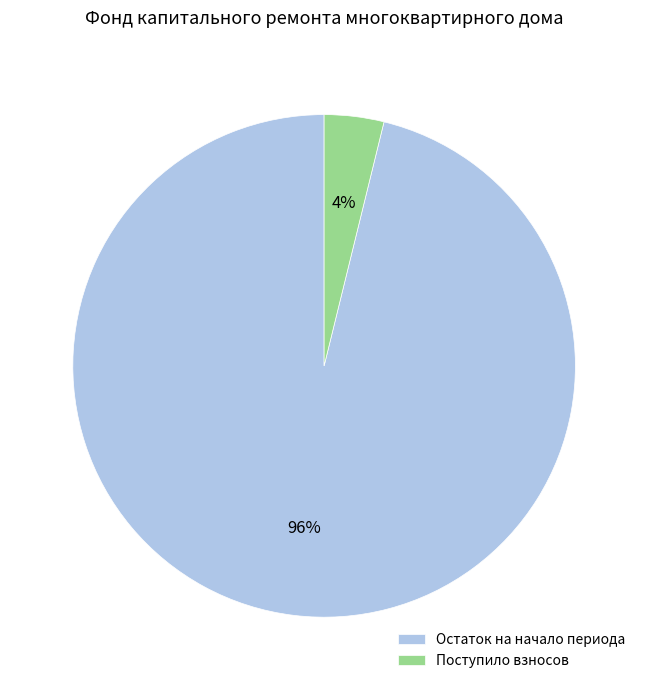

Is it true that Поступило взносов is 4% of the pie?

True